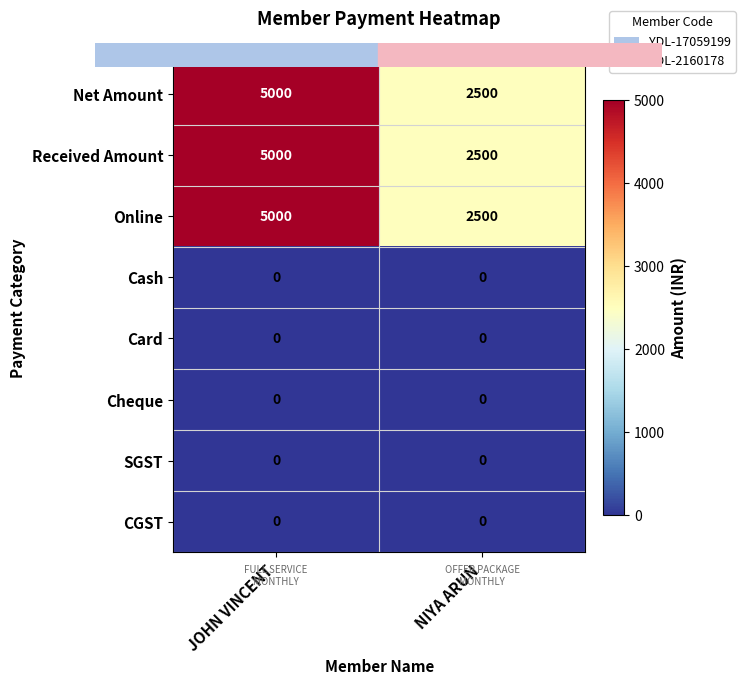

What is the spread (max minus min) of values at NIYA ARUN?

2500